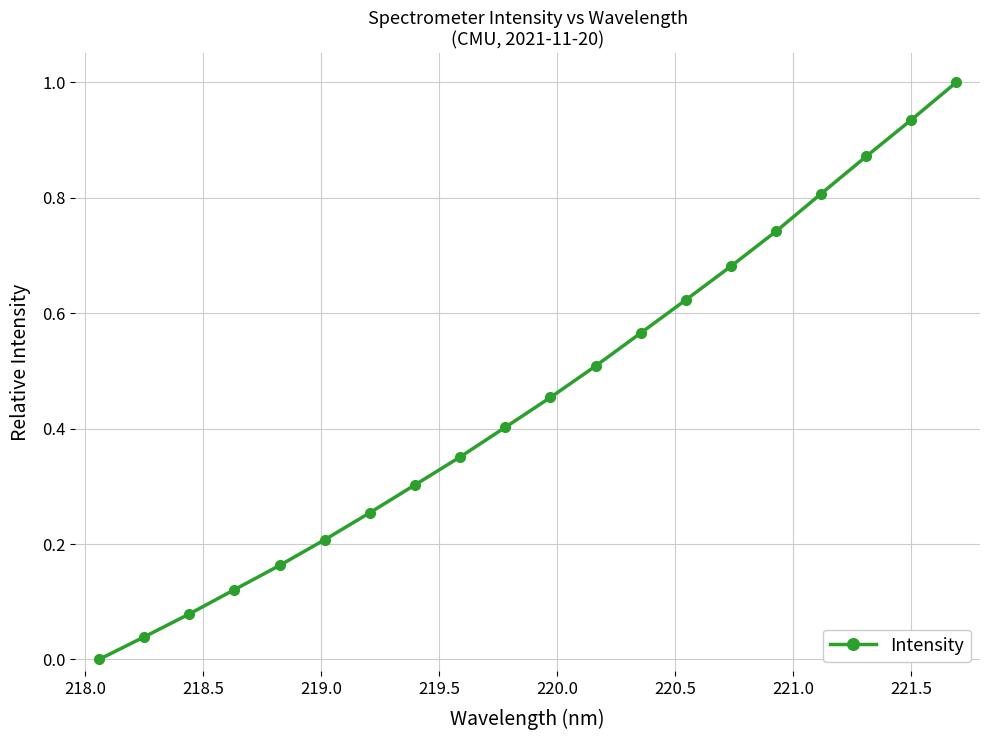

How many values are above zero?

19